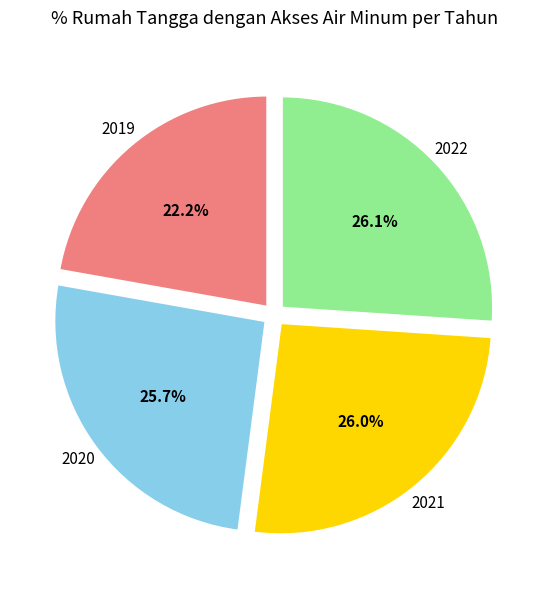

Is there a majority slice in this chart?

No